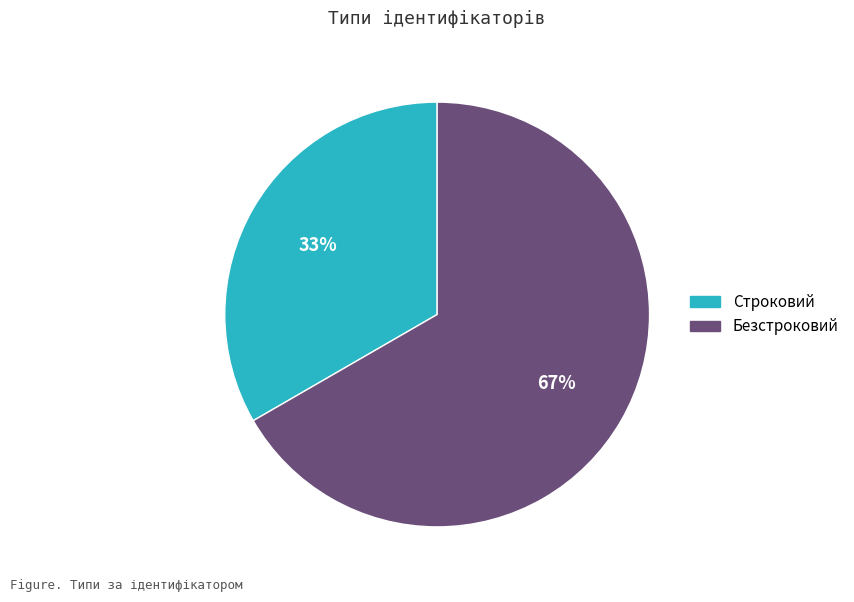

Which slice is the smallest?

Строковий